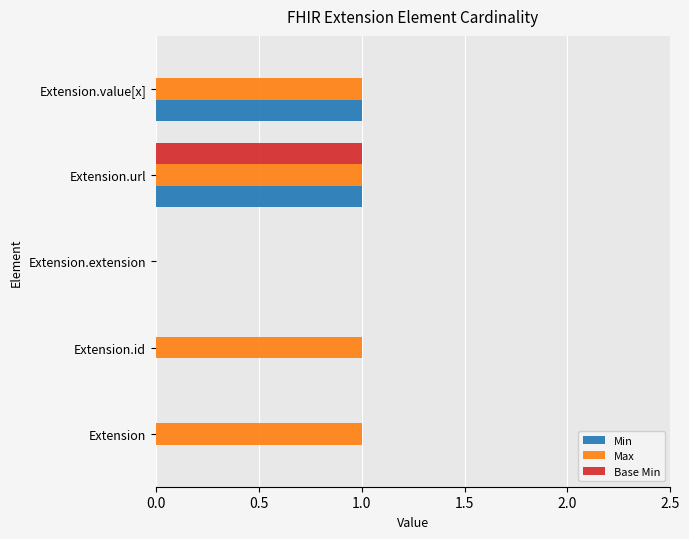

At which category is the sum across all series the highest?

Extension.url